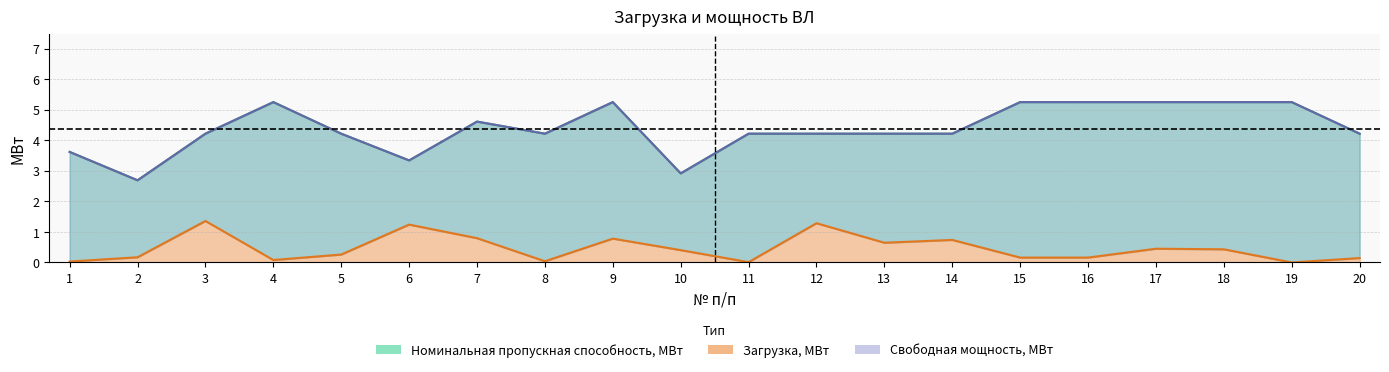

At which label does Номинальная пропускная способность, МВт reach its minimum?

2